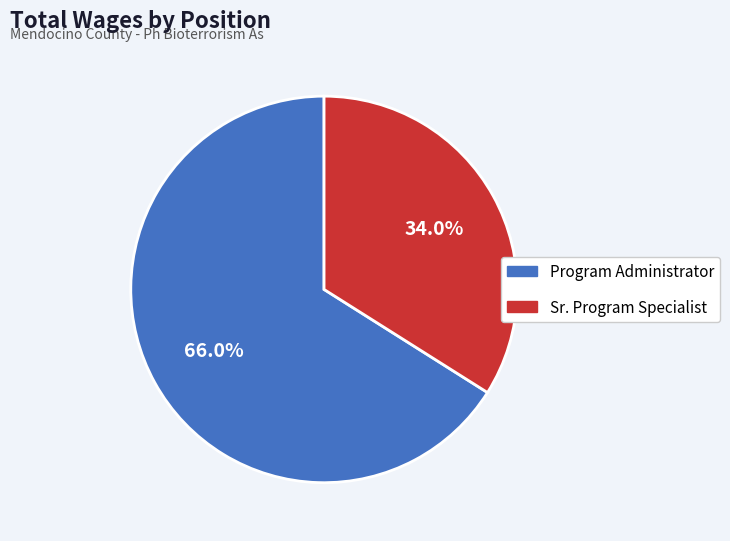

The Program Administrator slice represents 52% of the pie. True or false?

False